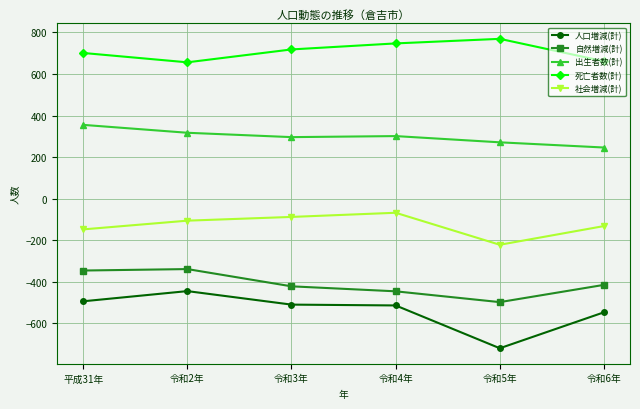

What are all the series names shown in the legend?

人口増減(計), 自然増減(計), 出生者数(計), 死亡者数(計), 社会増減(計)